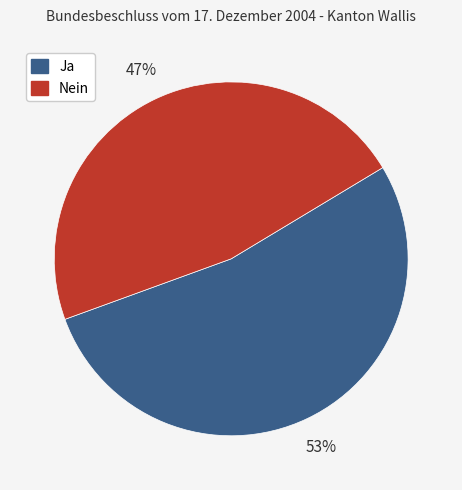

Count the number of slices in the pie.

2